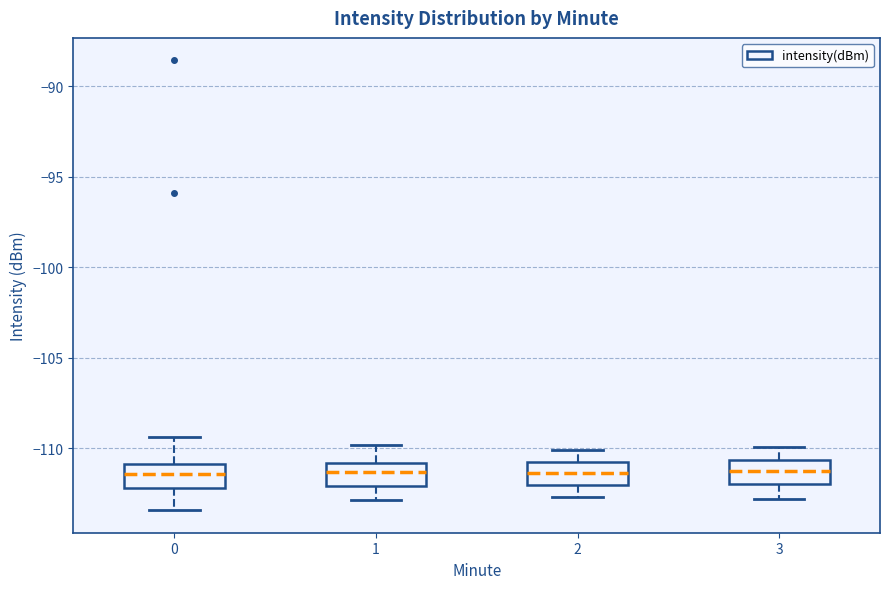

Reading left to right, read every box against the y-axis: the position of its median line, the range the box covers, and the ends of its whiskers. The values are not printed on the chart, so give them approximately, as read against the axis.

0: median -111.5, box -112.0 to -111.0, whiskers -113.5 to -109.5
1: median -111.5, box -112.0 to -111.0, whiskers -113.0 to -110.0
2: median -111.5, box -112.0 to -110.5, whiskers -112.5 to -110.0
3: median -111.0, box -112.0 to -110.5, whiskers -113.0 to -110.0